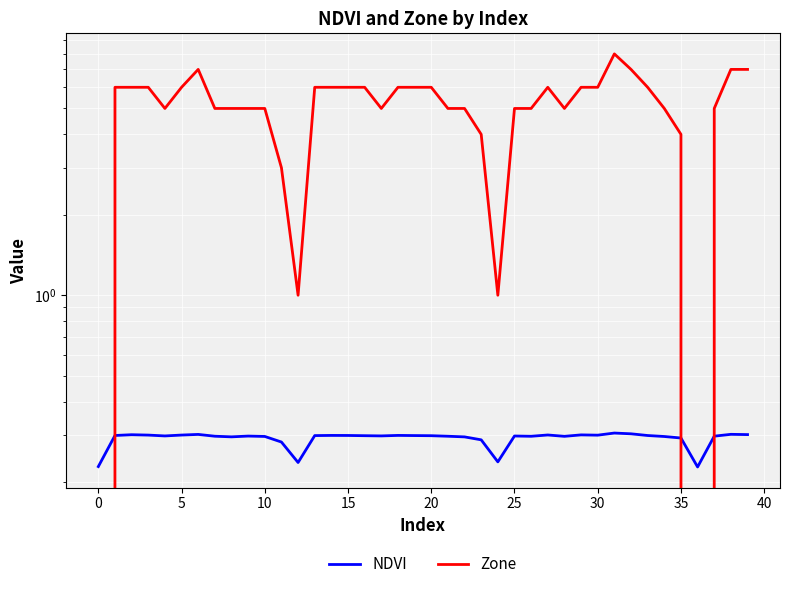

List the series in order of their overall mean, lowest first.

NDVI, Zone